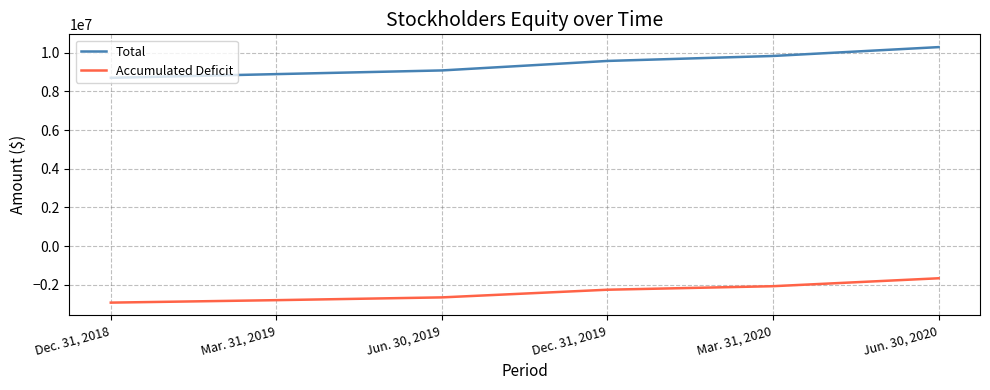

Where does the Accumulated Deficit series first go above -2252606?

Mar. 31, 2020